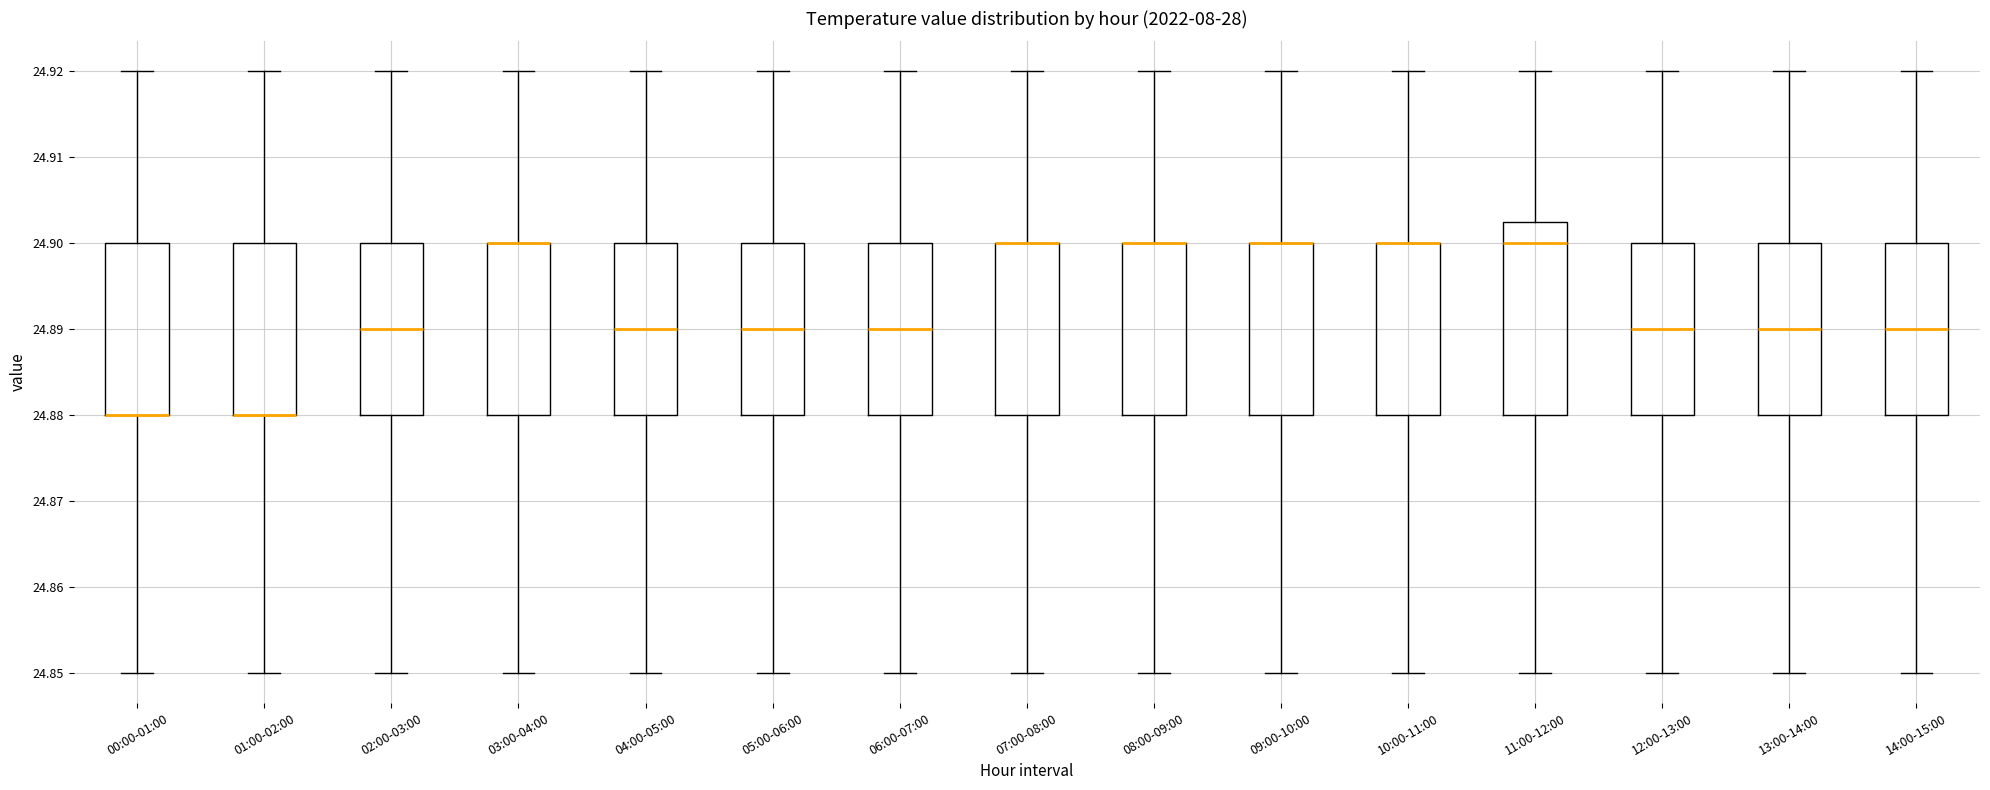

Reading left to right, read every box against the y-axis: the position of its median line, the range the box covers, and the ends of its whiskers. The values are not printed on the chart, so give them approximately, as read against the axis.

00:00-01:00: median 24.880 (drawn on the box's lower edge), box 24.880 to 24.900, whiskers 24.850 to 24.920
01:00-02:00: median 24.880 (drawn on the box's lower edge), box 24.880 to 24.900, whiskers 24.850 to 24.920
02:00-03:00: median 24.890, box 24.880 to 24.900, whiskers 24.850 to 24.920
03:00-04:00: median 24.900 (drawn on the box's upper edge), box 24.880 to 24.900, whiskers 24.850 to 24.920
04:00-05:00: median 24.890, box 24.880 to 24.900, whiskers 24.850 to 24.920
05:00-06:00: median 24.890, box 24.880 to 24.900, whiskers 24.850 to 24.920
06:00-07:00: median 24.890, box 24.880 to 24.900, whiskers 24.850 to 24.920
07:00-08:00: median 24.900 (drawn on the box's upper edge), box 24.880 to 24.900, whiskers 24.850 to 24.920
08:00-09:00: median 24.900 (drawn on the box's upper edge), box 24.880 to 24.900, whiskers 24.850 to 24.920
09:00-10:00: median 24.900 (drawn on the box's upper edge), box 24.880 to 24.900, whiskers 24.850 to 24.920
10:00-11:00: median 24.900 (drawn on the box's upper edge), box 24.880 to 24.900, whiskers 24.850 to 24.920
11:00-12:00: median 24.900, box 24.880 to 24.903, whiskers 24.850 to 24.920
12:00-13:00: median 24.890, box 24.880 to 24.900, whiskers 24.850 to 24.920
13:00-14:00: median 24.890, box 24.880 to 24.900, whiskers 24.850 to 24.920
14:00-15:00: median 24.890, box 24.880 to 24.900, whiskers 24.850 to 24.920